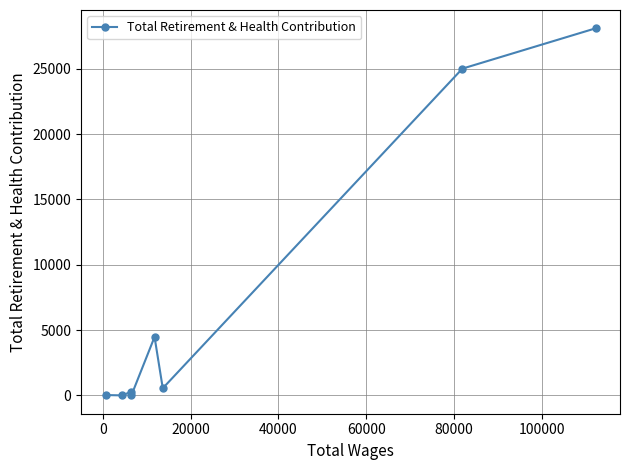

What is the sum of all values?

58397